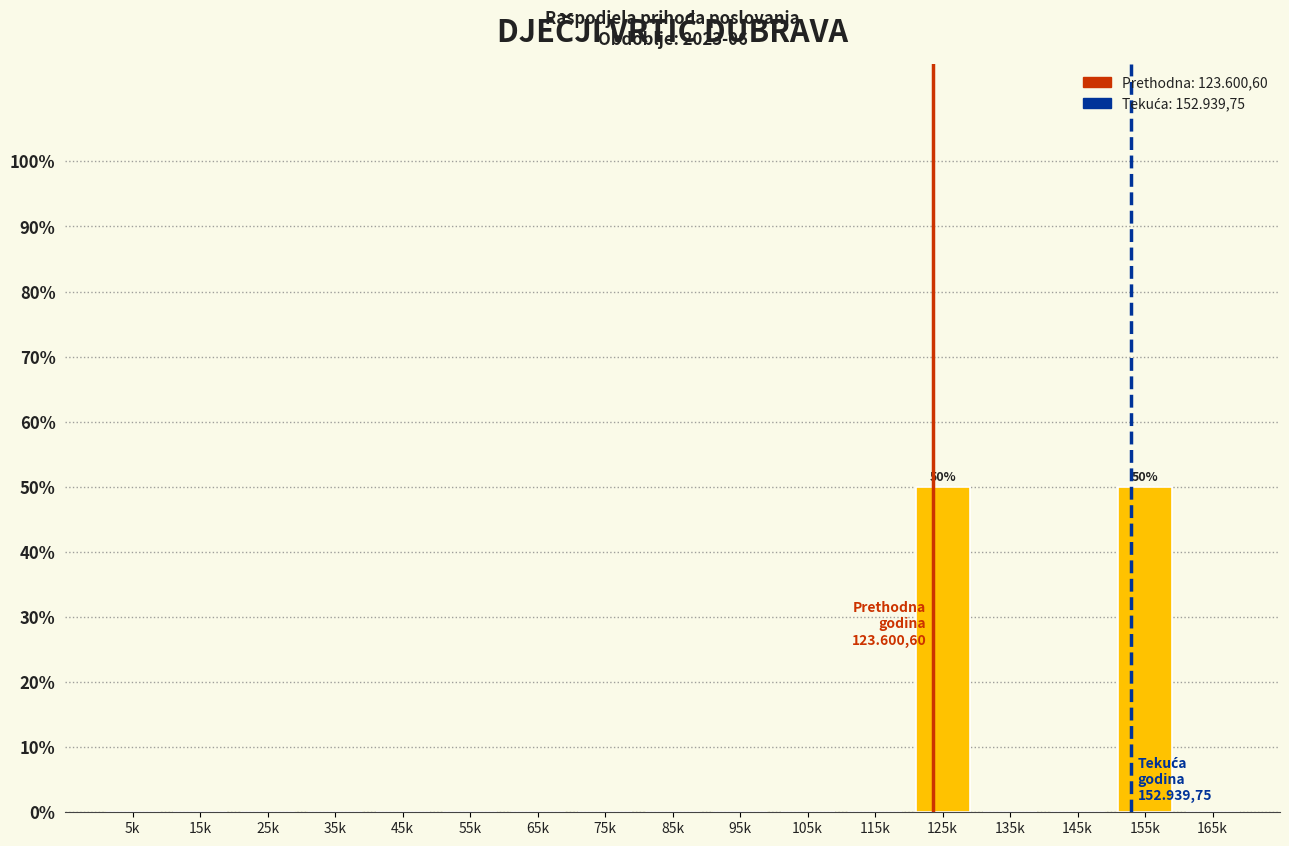

Reading right to left, list all the values displayed in this chart.

165k=0	155k=50	145k=0	135k=0	125k=50	115k=0	105k=0	95k=0	85k=0	75k=0	65k=0	55k=0	45k=0	35k=0	25k=0	15k=0	5k=0